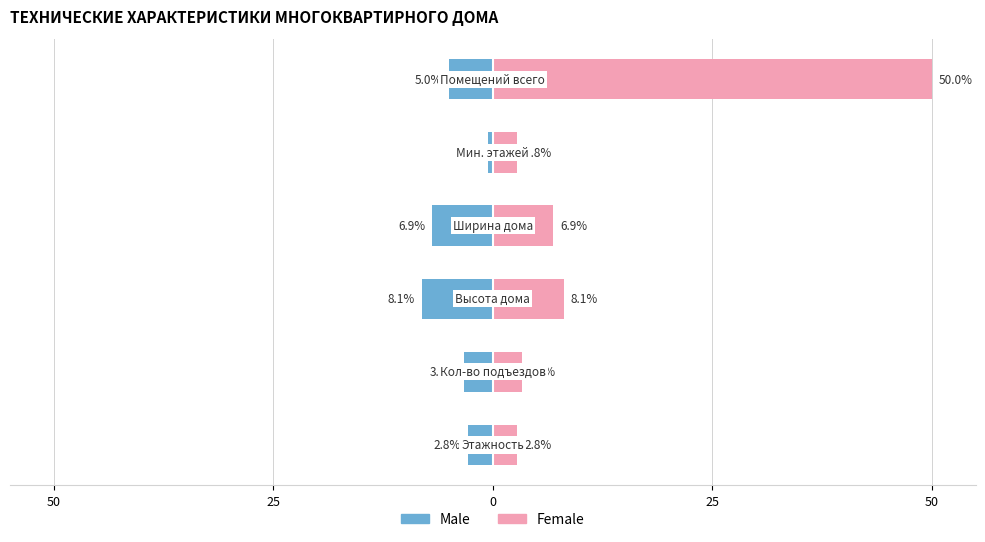

Reading left to right, extract all data points from this chart.

Male: -2.8	-3.3	-8.1	-6.9	-0.6	-5.0
Female: 2.8	3.3	8.1	6.9	2.8	50.0